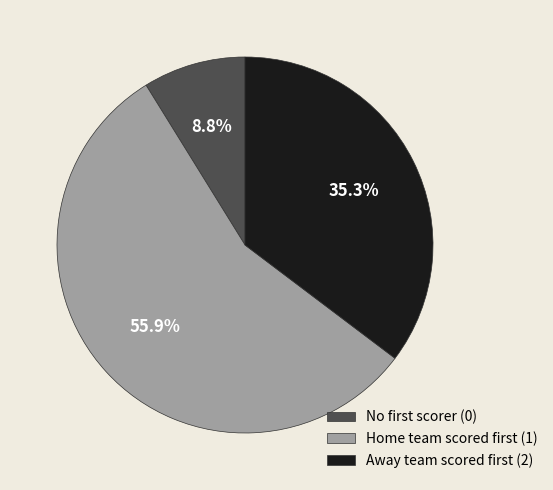

Which slice represents more than half of the pie?

Home team scored first (1)